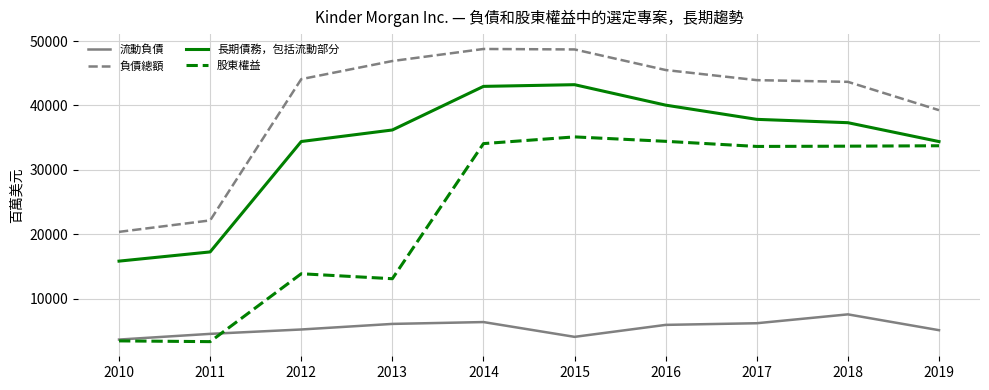

What is the spread (max minus min) of values at 2010?

16930